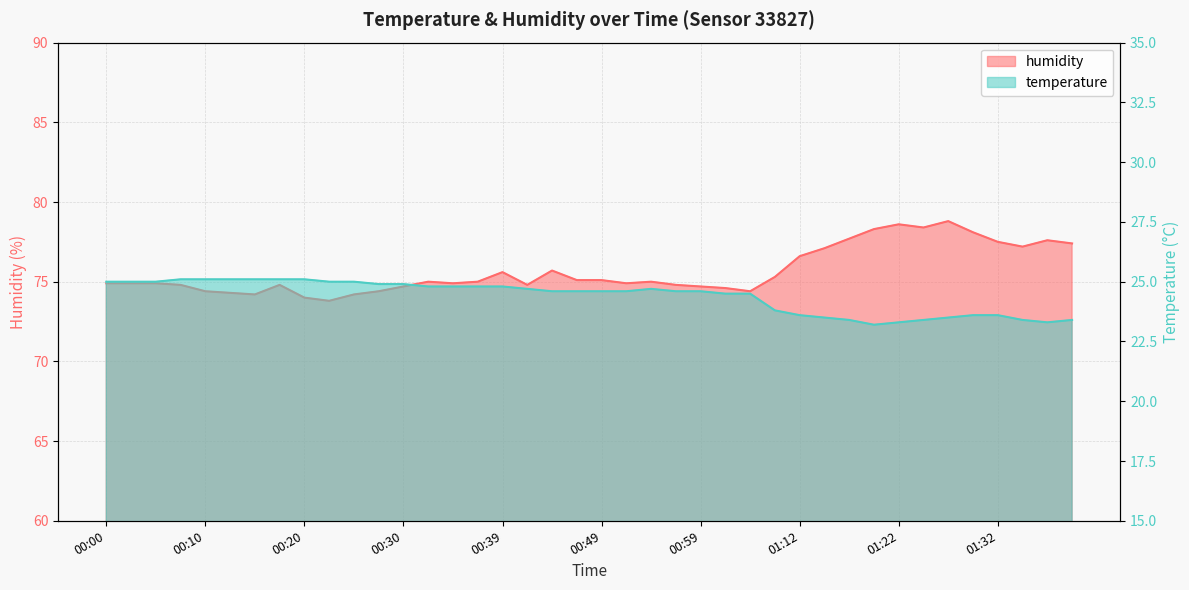

Reading right to left, list all the values displayed in this chart.

temperature: 01:40=23.4	01:37=23.3	01:35=23.4	01:32=23.6	01:30=23.6	01:27=23.5	01:25=23.4	01:22=23.3	01:19=23.2	01:17=23.4	01:14=23.5	01:12=23.6	01:09=23.8	01:04=24.5	01:01=24.5	00:59=24.6	00:56=24.6	00:54=24.7	00:51=24.6	00:49=24.6	00:47=24.6	00:44=24.6	00:42=24.7	00:39=24.8	00:37=24.8	00:34=24.8	00:32=24.8	00:30=24.9	00:27=24.9	00:25=25.0	00:22=25.0	00:20=25.1	00:17=25.1	00:15=25.1	00:12=25.1	00:10=25.1	00:08=25.1	00:05=25.0	00:03=25.0	00:00=25.0
humidity: 01:40=77.4	01:37=77.6	01:35=77.2	01:32=77.5	01:30=78.1	01:27=78.8	01:25=78.4	01:22=78.6	01:19=78.3	01:17=77.7	01:14=77.1	01:12=76.6	01:09=75.3	01:04=74.4	01:01=74.6	00:59=74.7	00:56=74.8	00:54=75.0	00:51=74.9	00:49=75.1	00:47=75.1	00:44=75.7	00:42=74.8	00:39=75.6	00:37=75.0	00:34=74.9	00:32=75.0	00:30=74.7	00:27=74.4	00:25=74.2	00:22=73.8	00:20=74.0	00:17=74.8	00:15=74.2	00:12=74.3	00:10=74.4	00:08=74.8	00:05=74.9	00:03=74.9	00:00=74.9